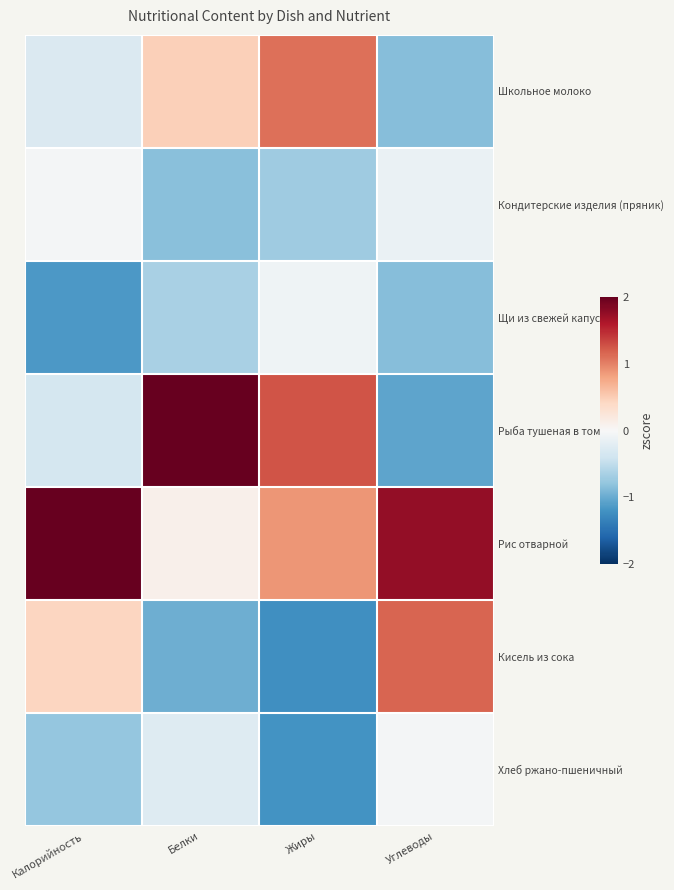

What is the spread (max minus min) of values at Белки?

3.1